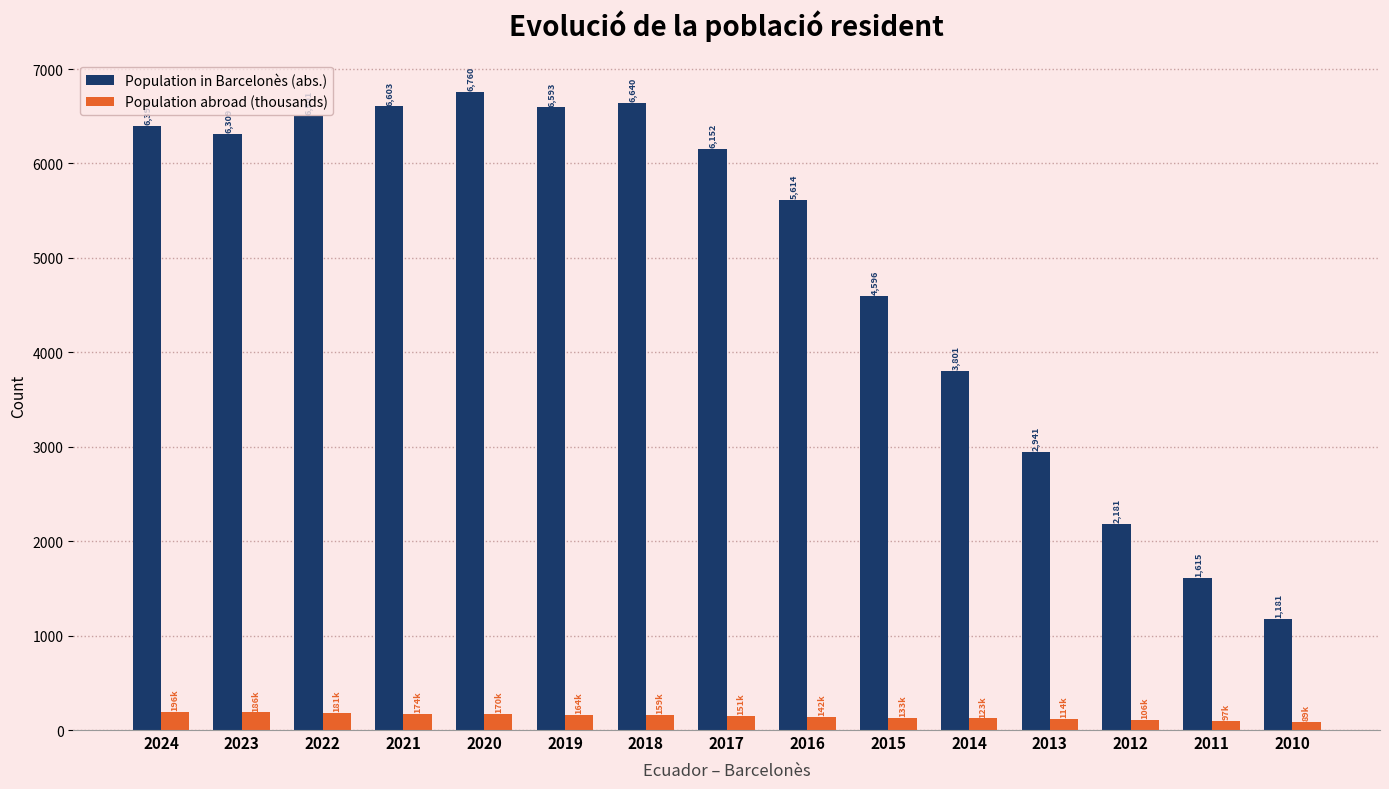

What is the difference between the maximum and minimum values in the Population abroad (thousands) series?

106.7